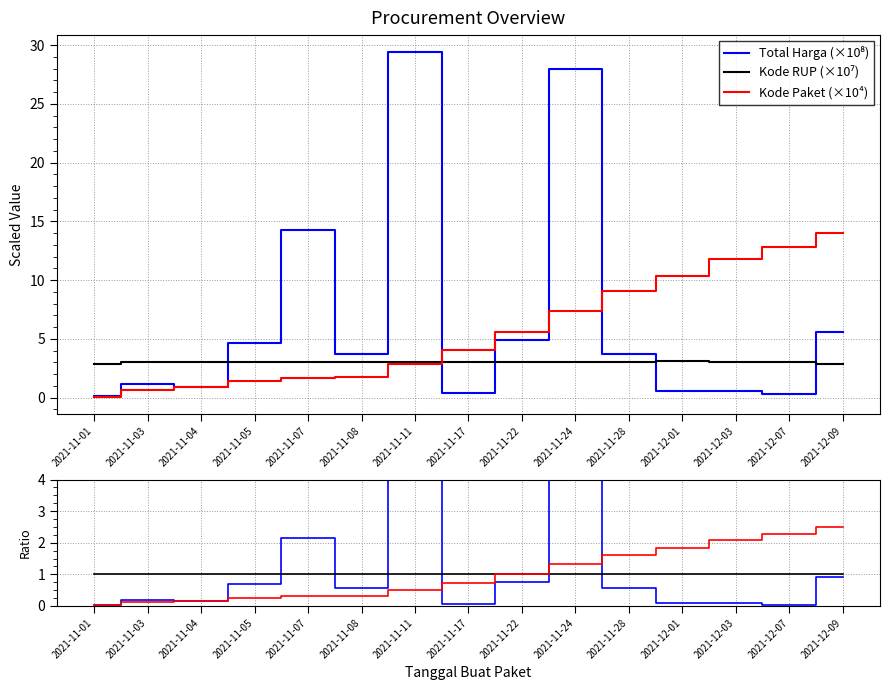

Which series has the largest total across all categories?

Total Harga (×10⁸)